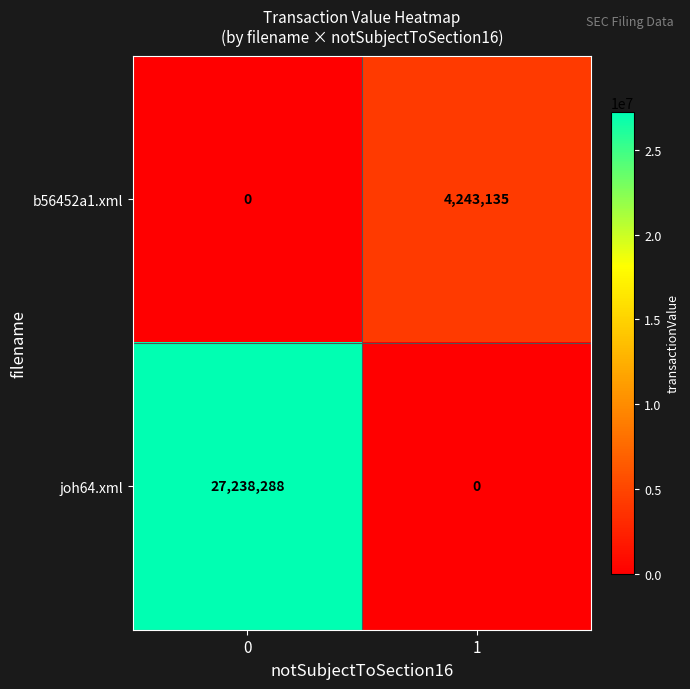

What is the sum of all b56452a1.xml values?

4243135